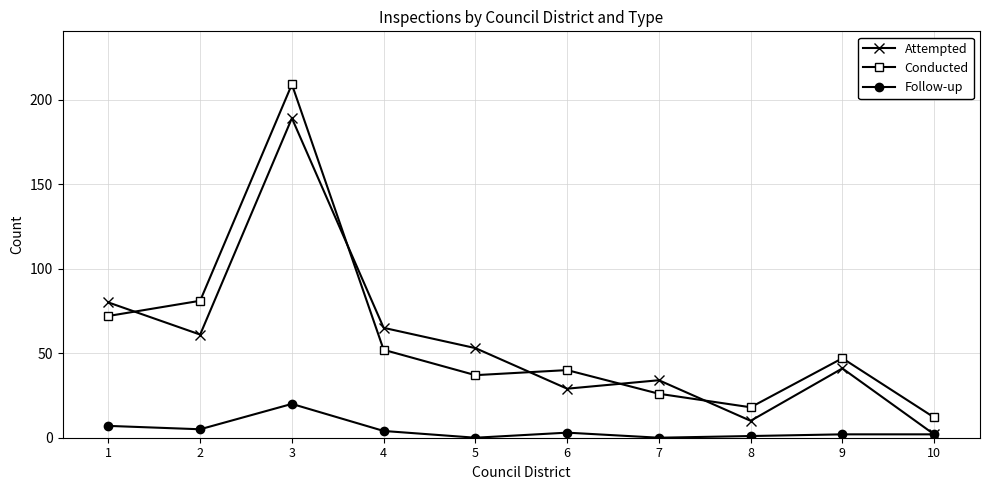

Is it true that Follow-up equals 2 at 9?

True